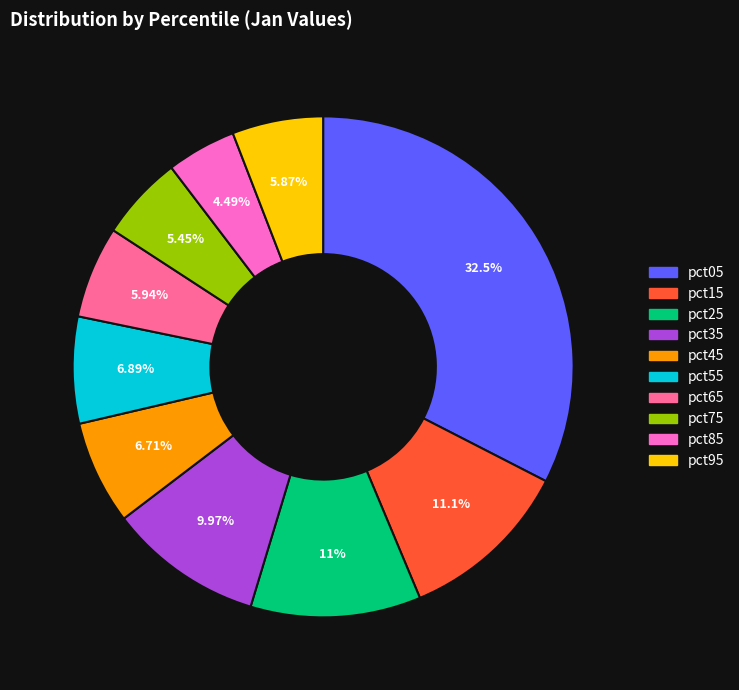

Is pct45 the majority of the pie?

No